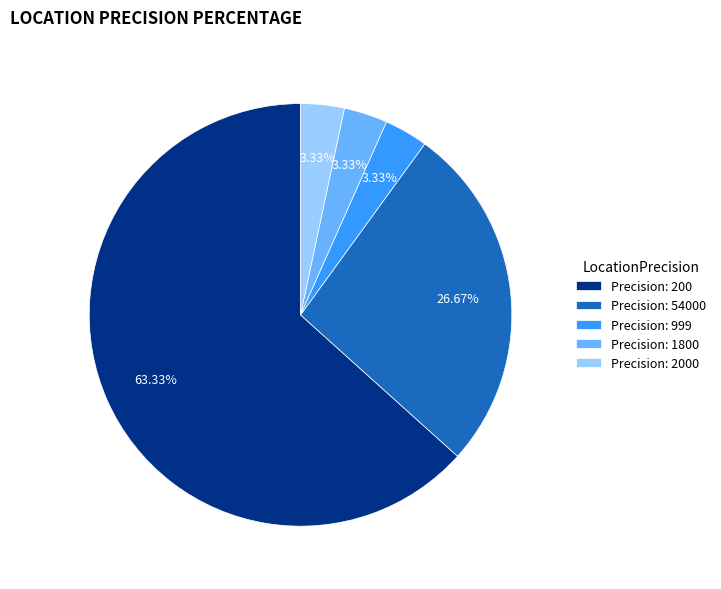

Is there a majority slice in this chart?

Yes